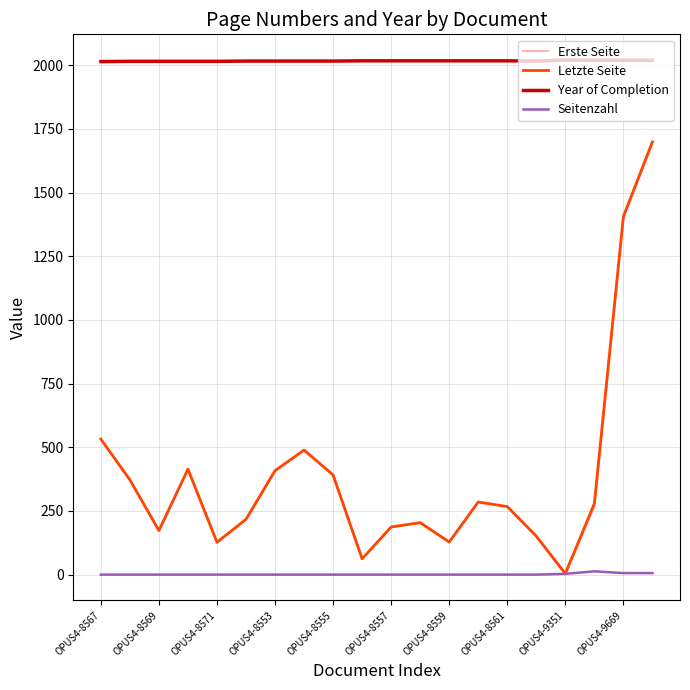

What is the difference between the maximum and minimum values in the Year of Completion series?

6